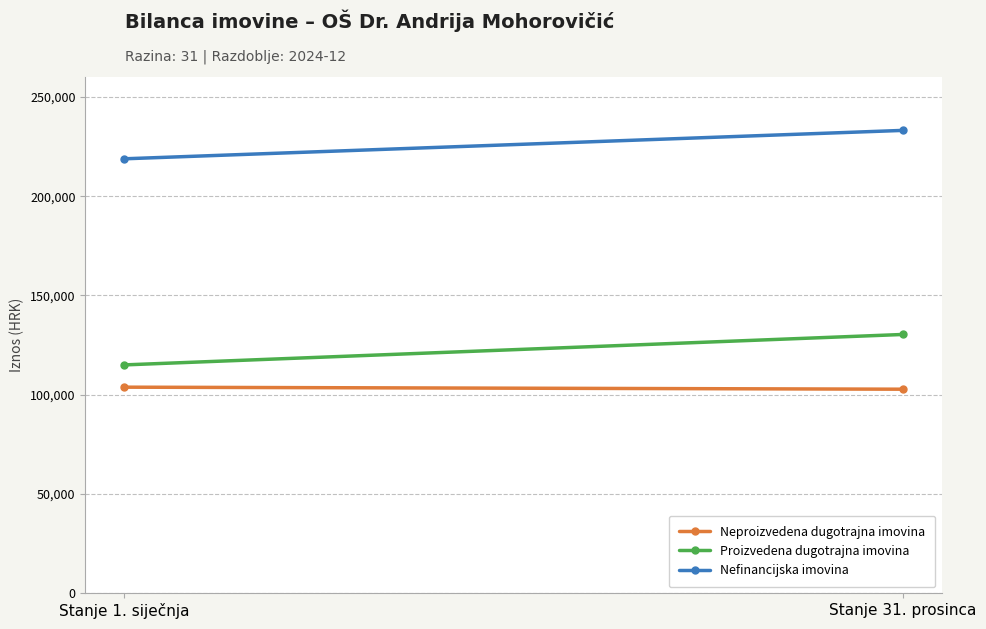

Which has a higher value, Stanje 1. siječnja or Stanje 31. prosinca?

Stanje 1. siječnja